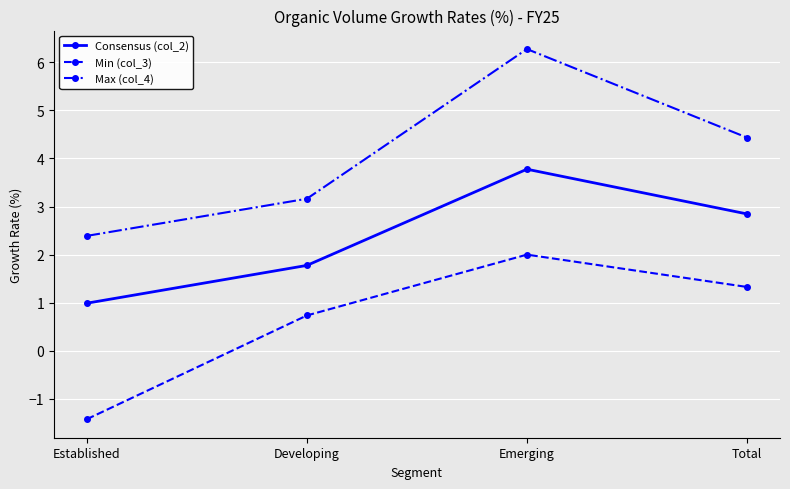

What is the difference between the highest and lowest values at Total?

3.1